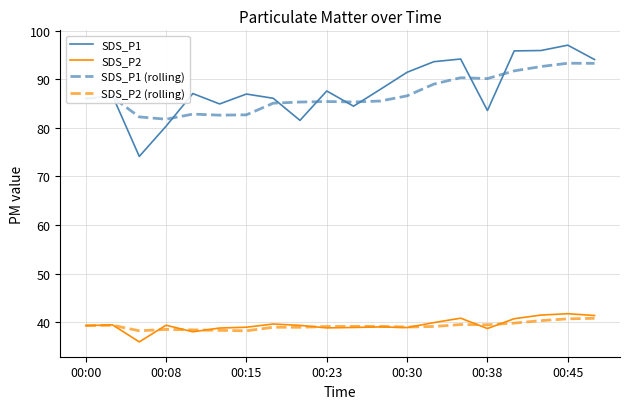

True or false: SDS_P2 and SDS_P1 (rolling) cross at least once.

False